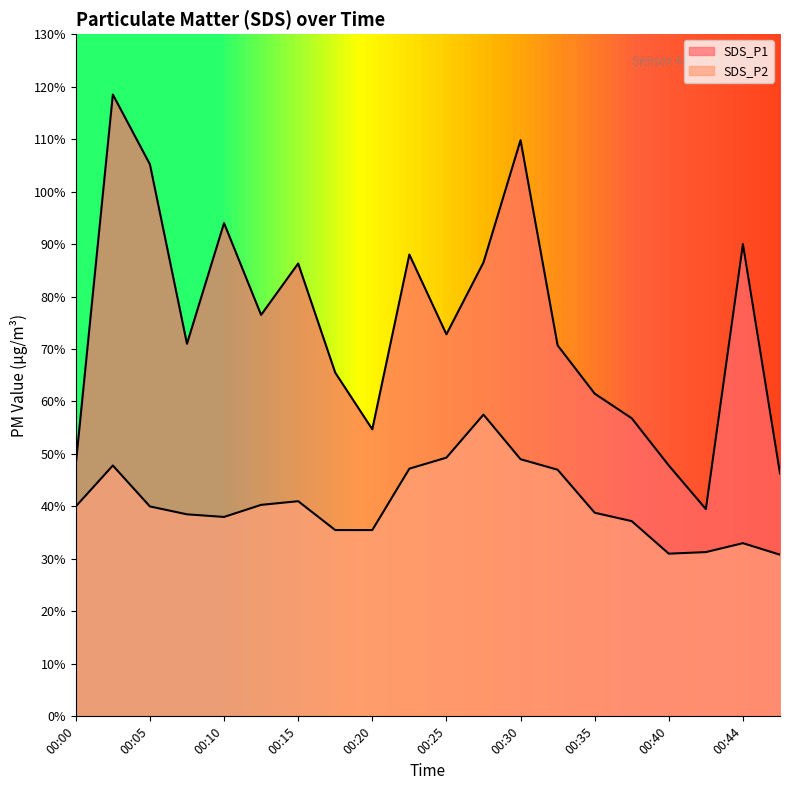

True or false: SDS_P2 has a value of 4.0 at 00:13.

True